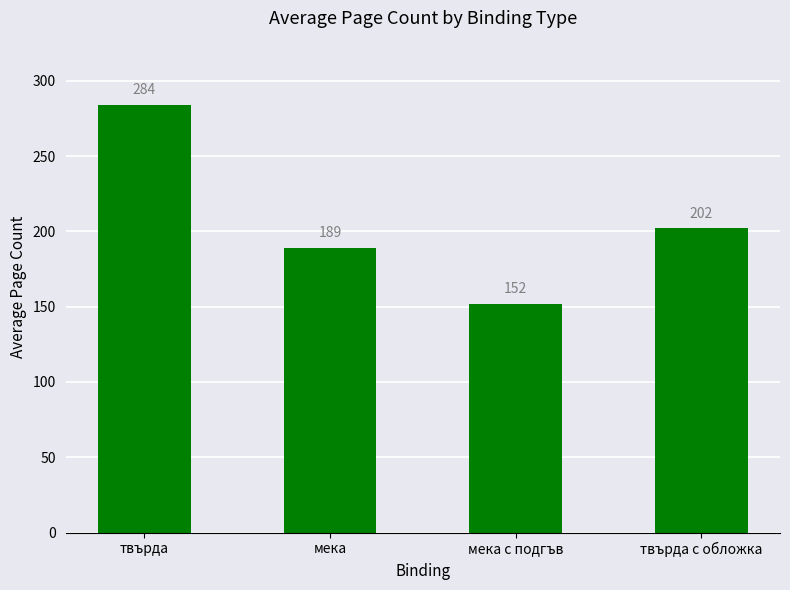

Are the bars horizontal?

No